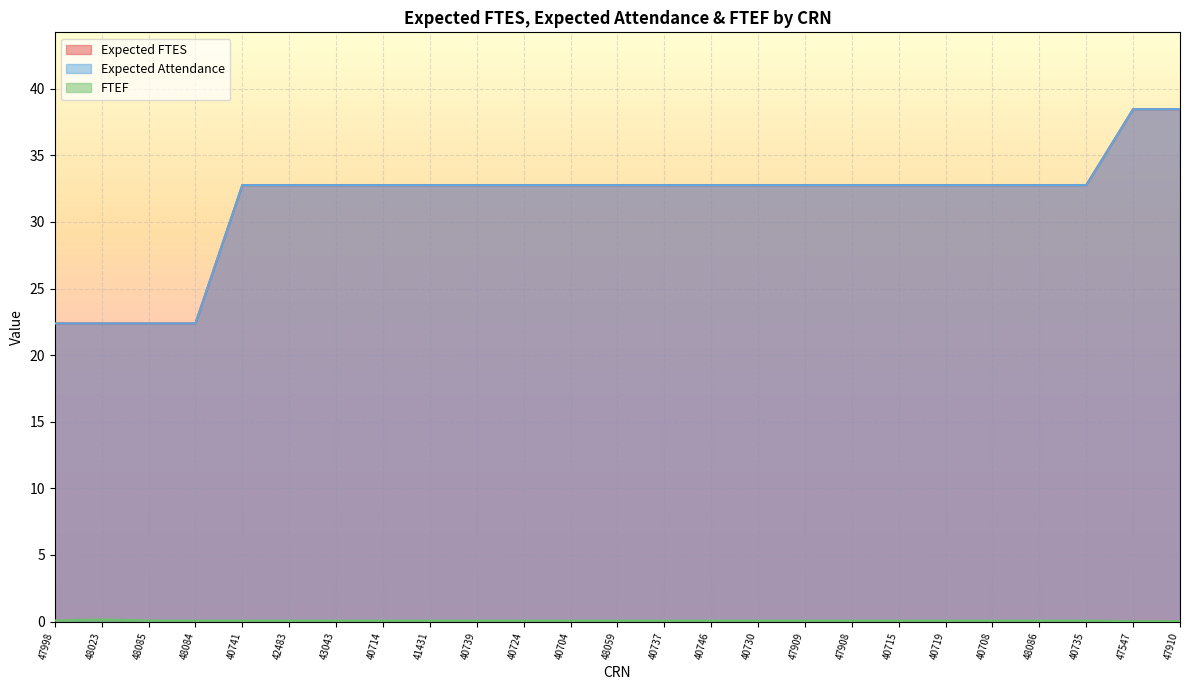

What is the average value of the Expected Attendance series?

31.6